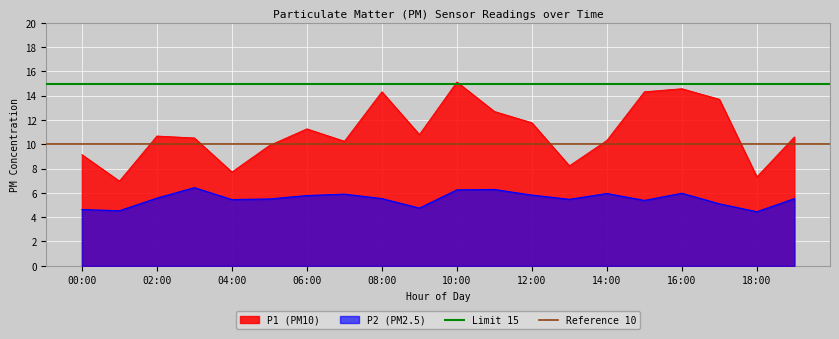

What is the highest value of the P1 (PM10) series?

15.1